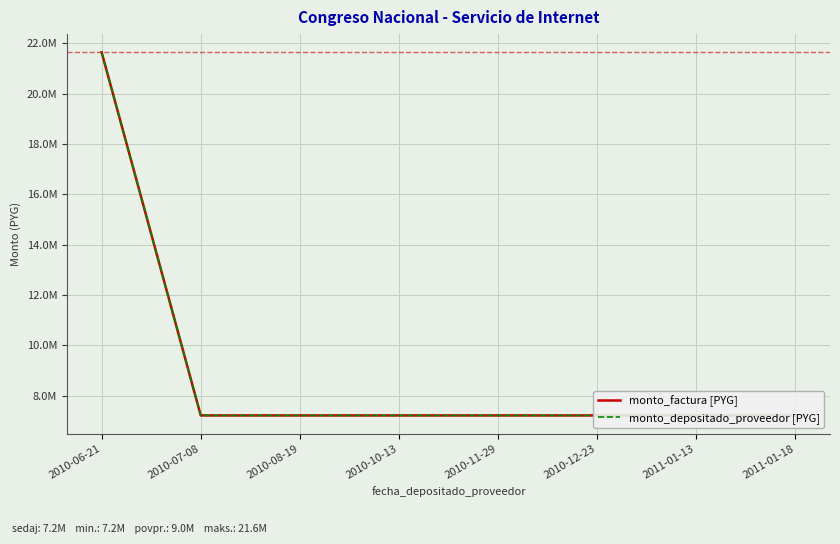

Which series has the largest range (max minus min)?

monto_factura [PYG]